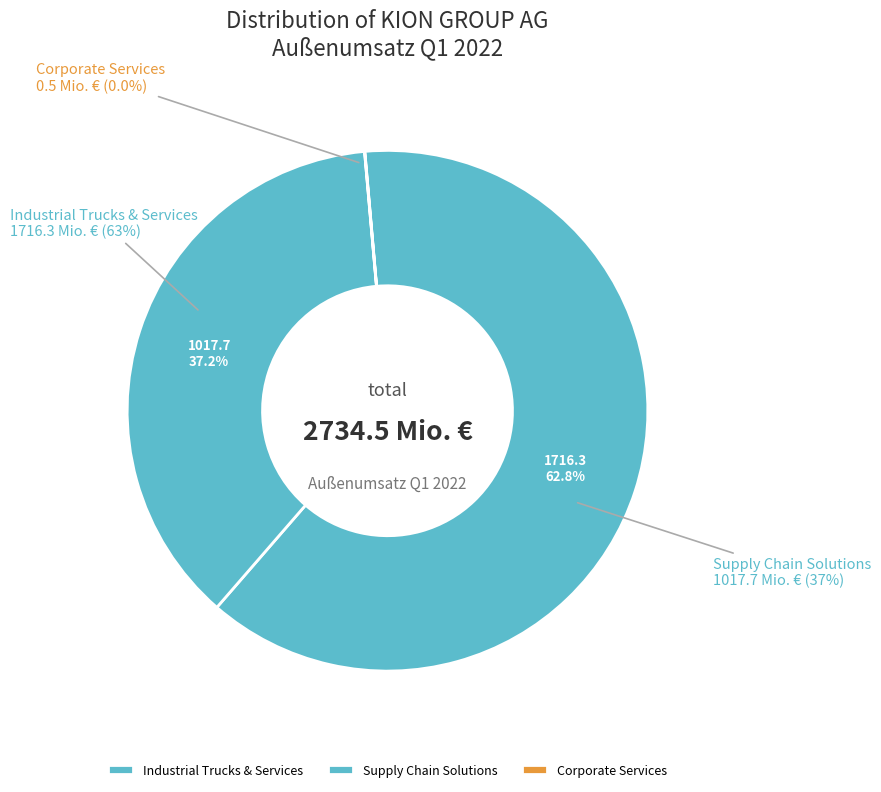

Count the number of slices in the pie.

3